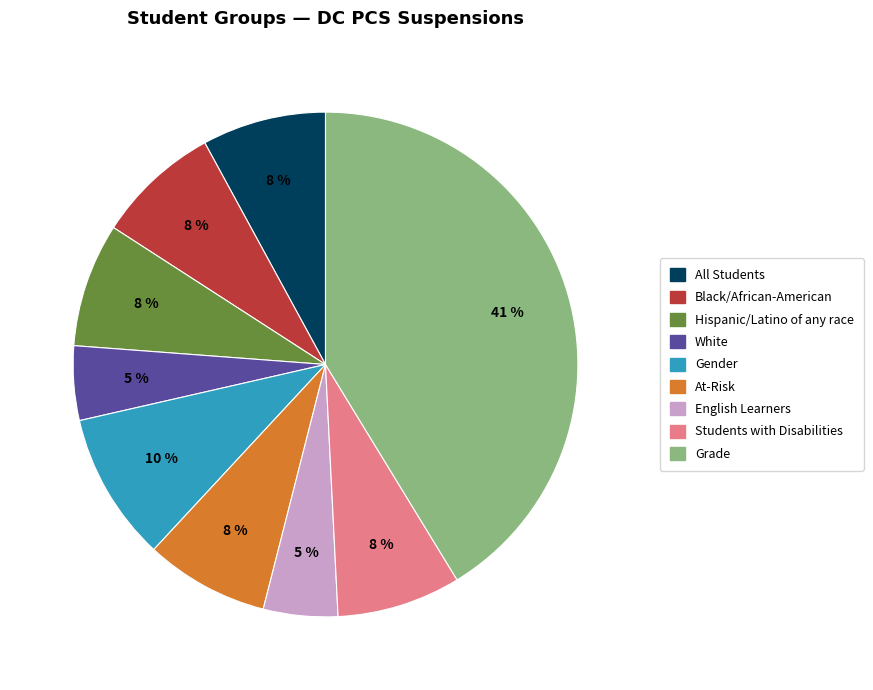

True or false: Gender accounts for 21% of the total.

False